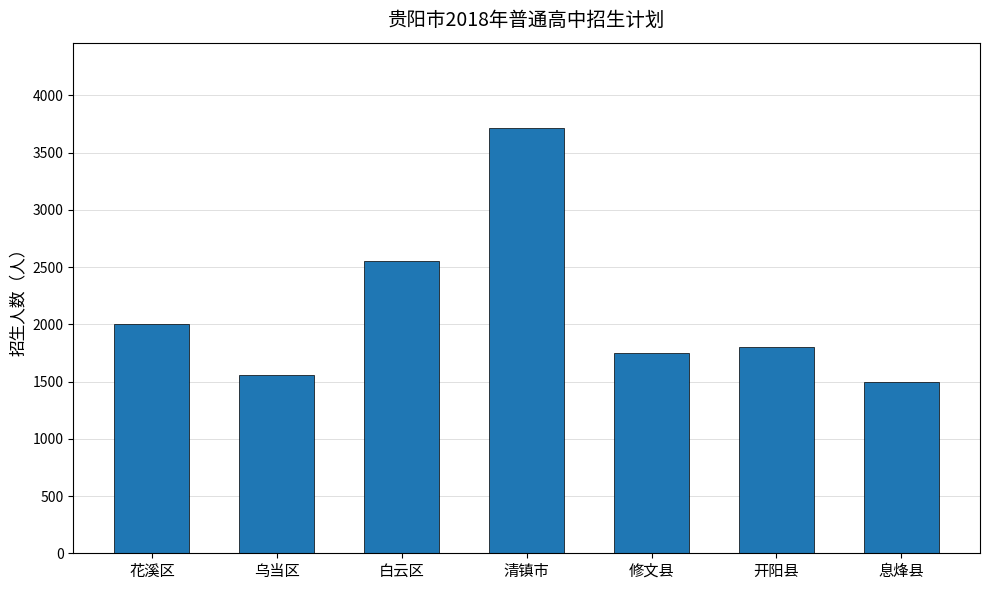

Count the number of data series in this chart.

1